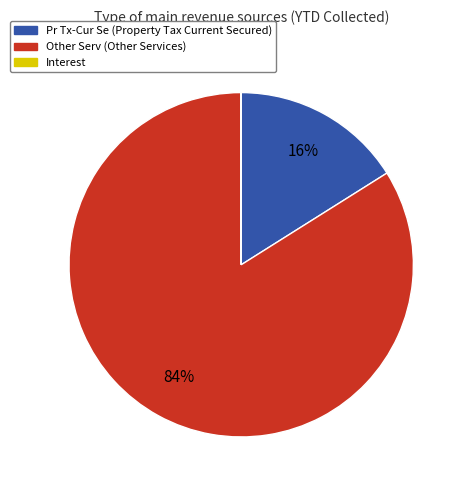

Which category has the biggest portion of the pie?

Other Serv